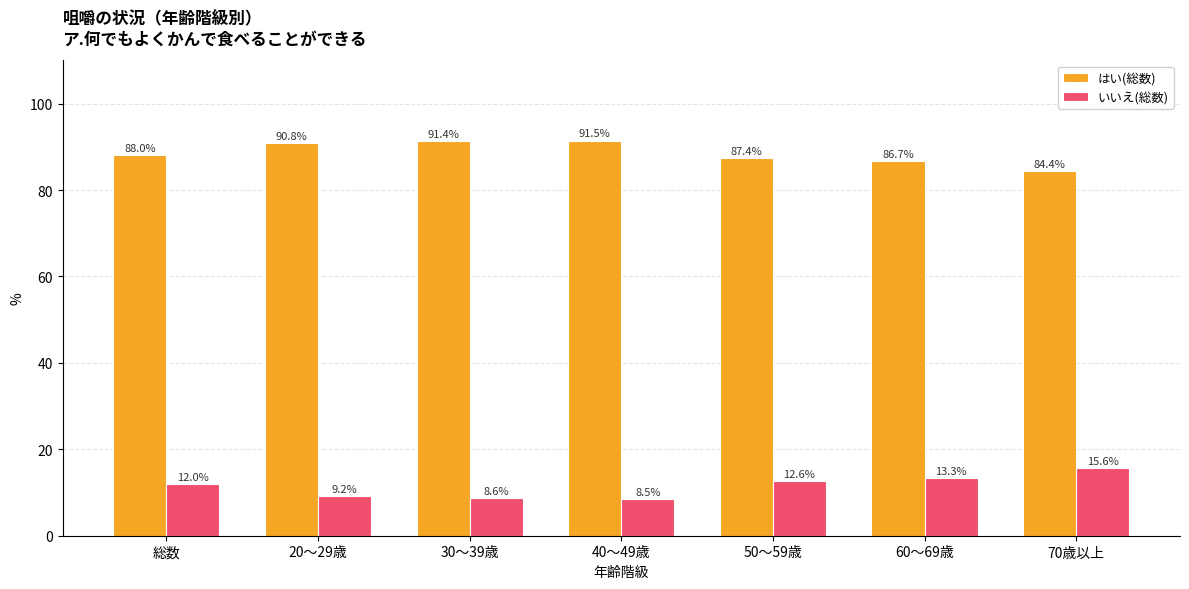

How many bars are there in each group?

2